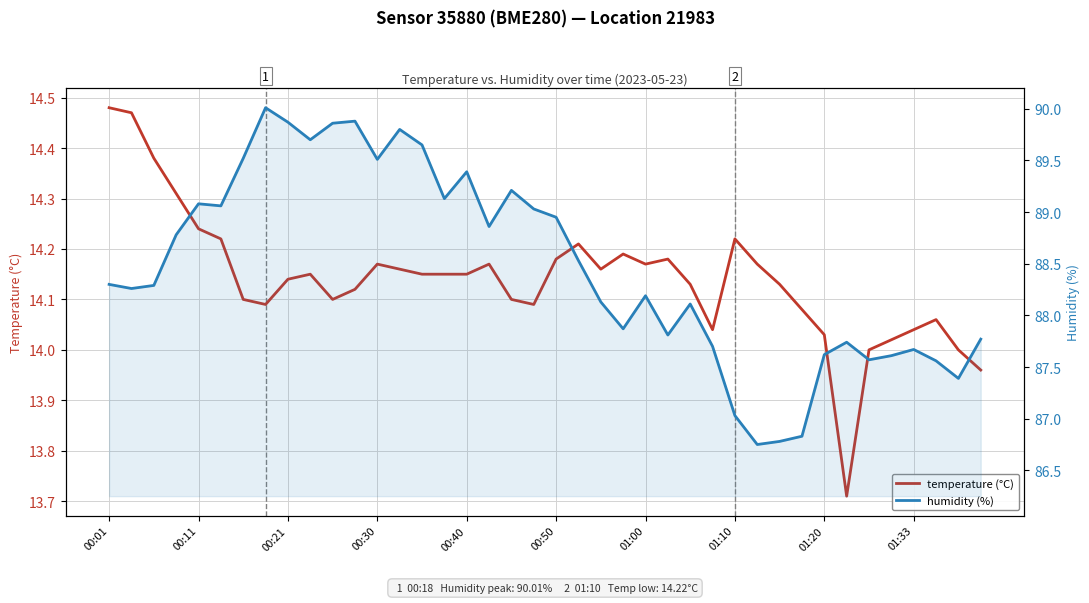

What is the total value across all series at 31?

100.9